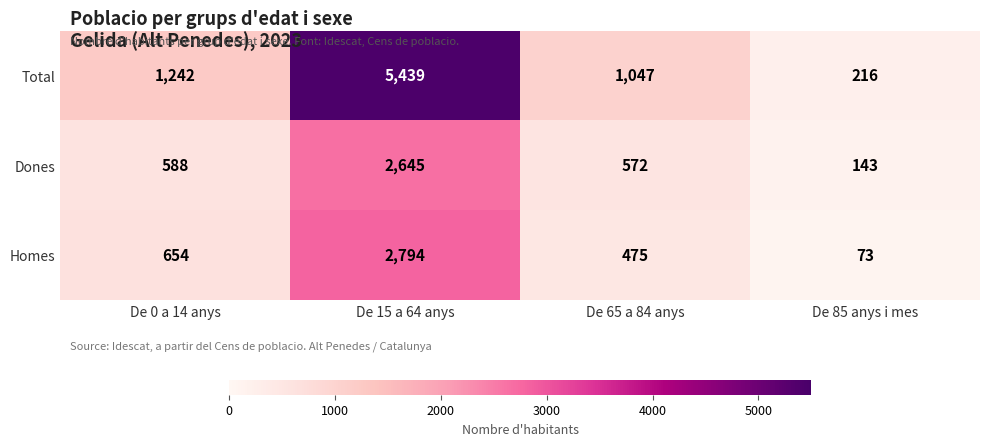

At which label does Homes reach its minimum?

De 85 anys i mes